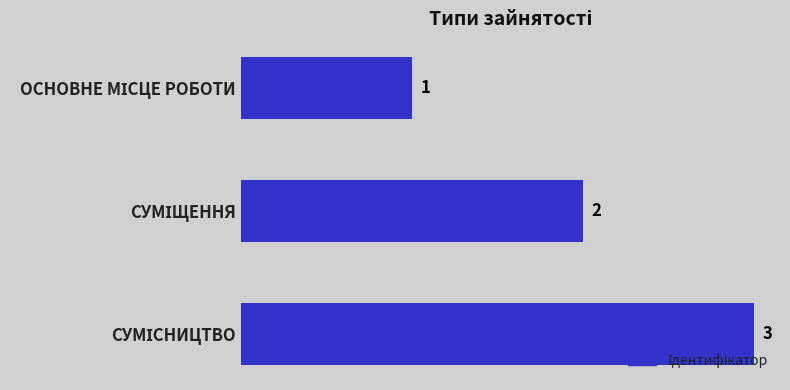

What is the maximum value shown in the chart?

3